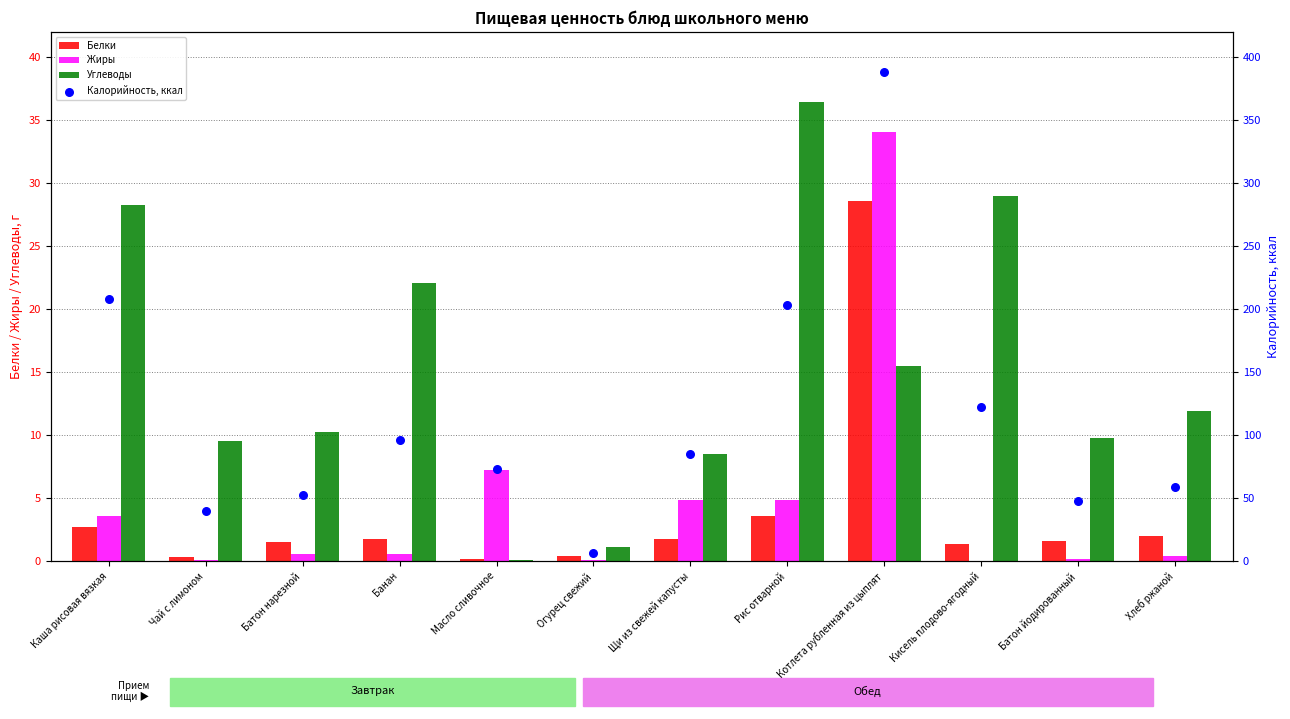

Which series has the largest total across all categories?

Калорийность, ккал